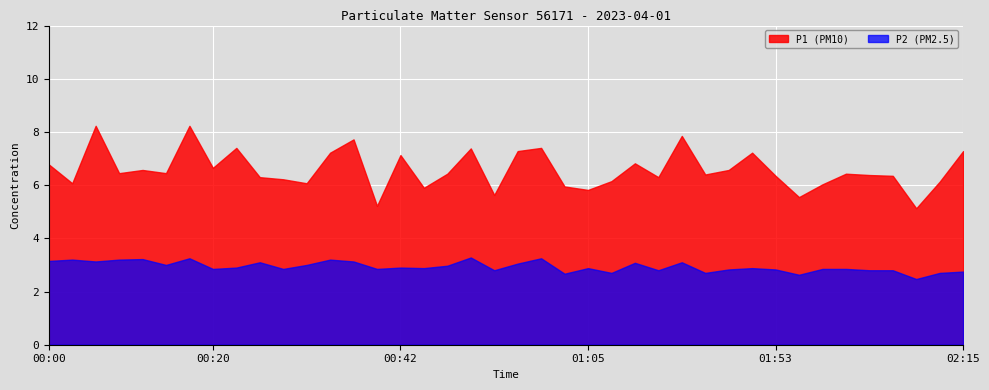

What is the sum of all P1 values?

263.4